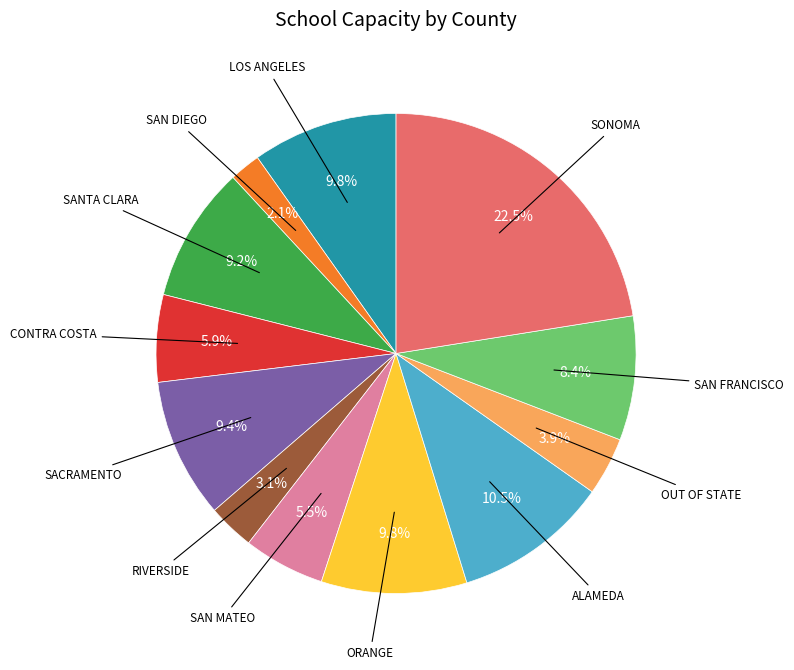

Is there any slice that represents more than half of the pie?

No